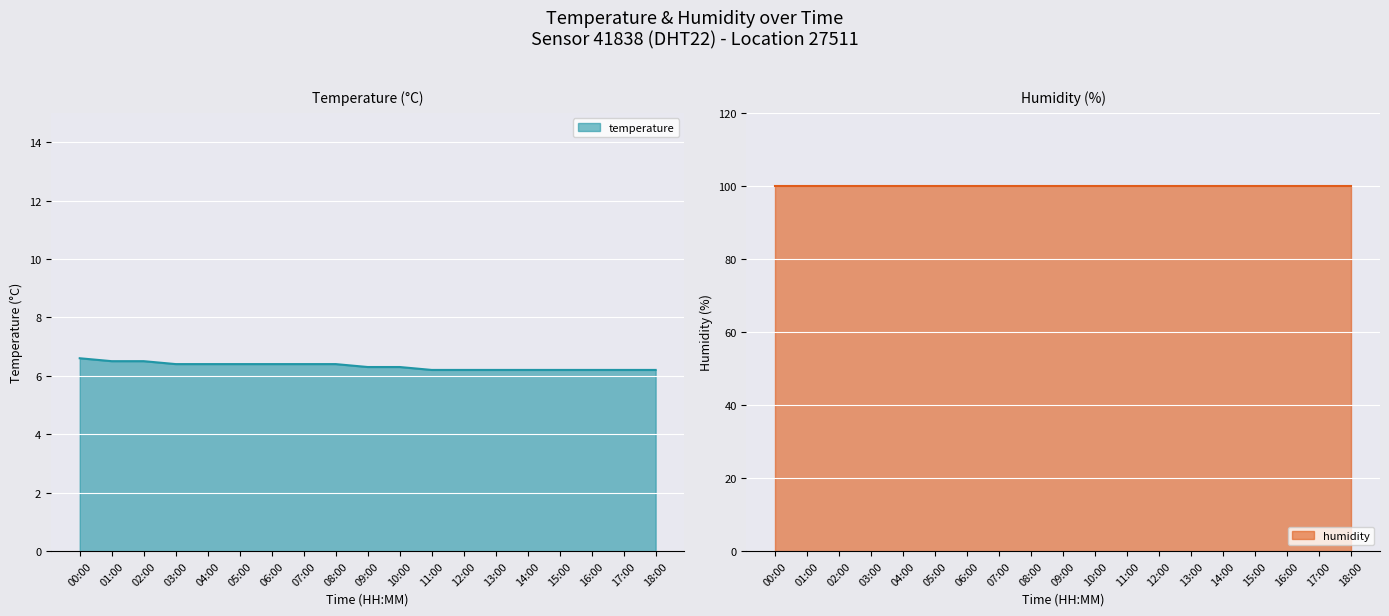

Which category has the lowest value across all series?

11:00